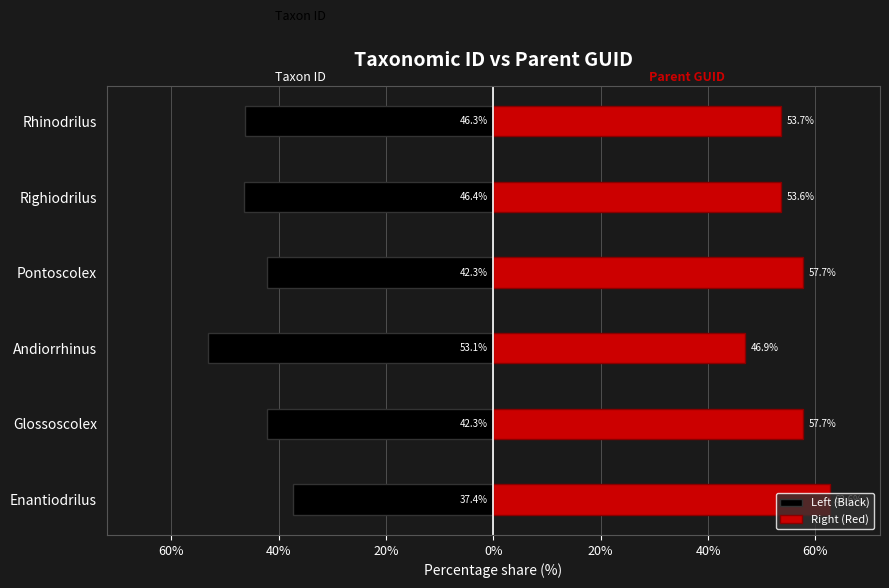

Which has a higher value, Righiodrilus or Pontoscolex?

Pontoscolex